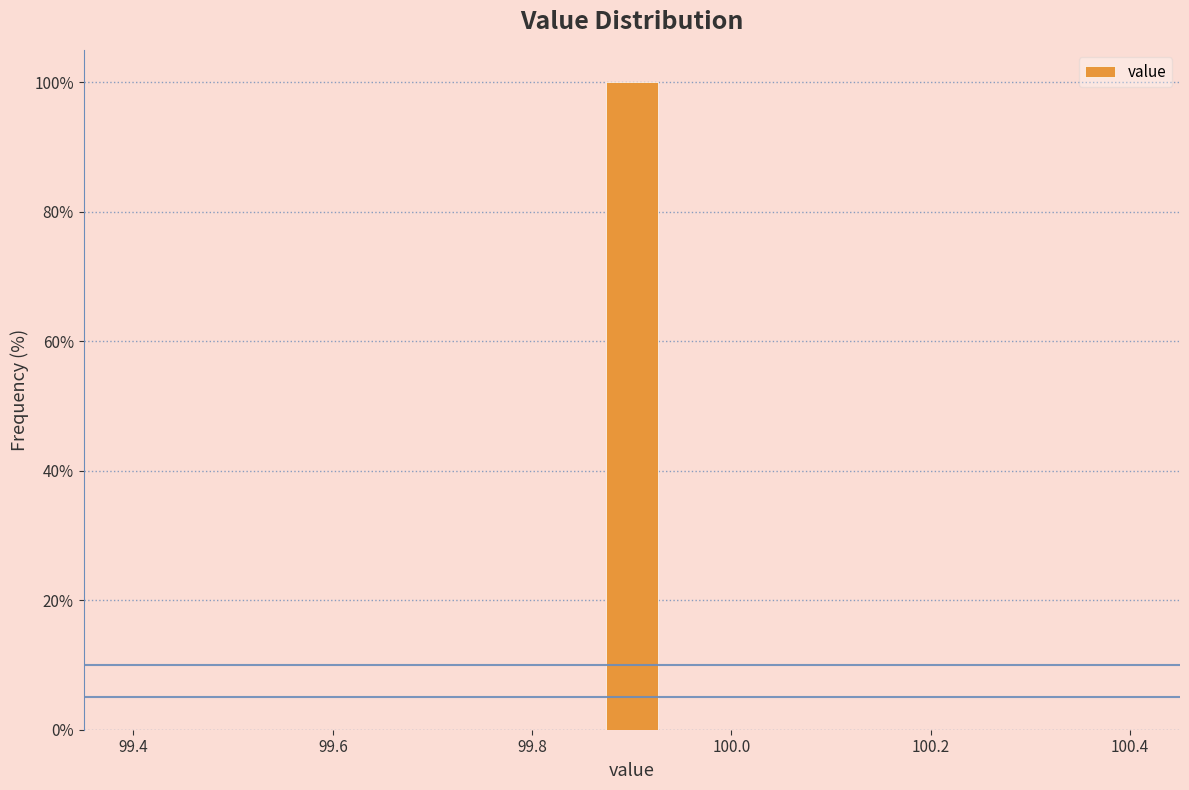

Around what value on the x-axis is the tallest bar? Give the approximate position of its centre, as read against the axis.

99.90